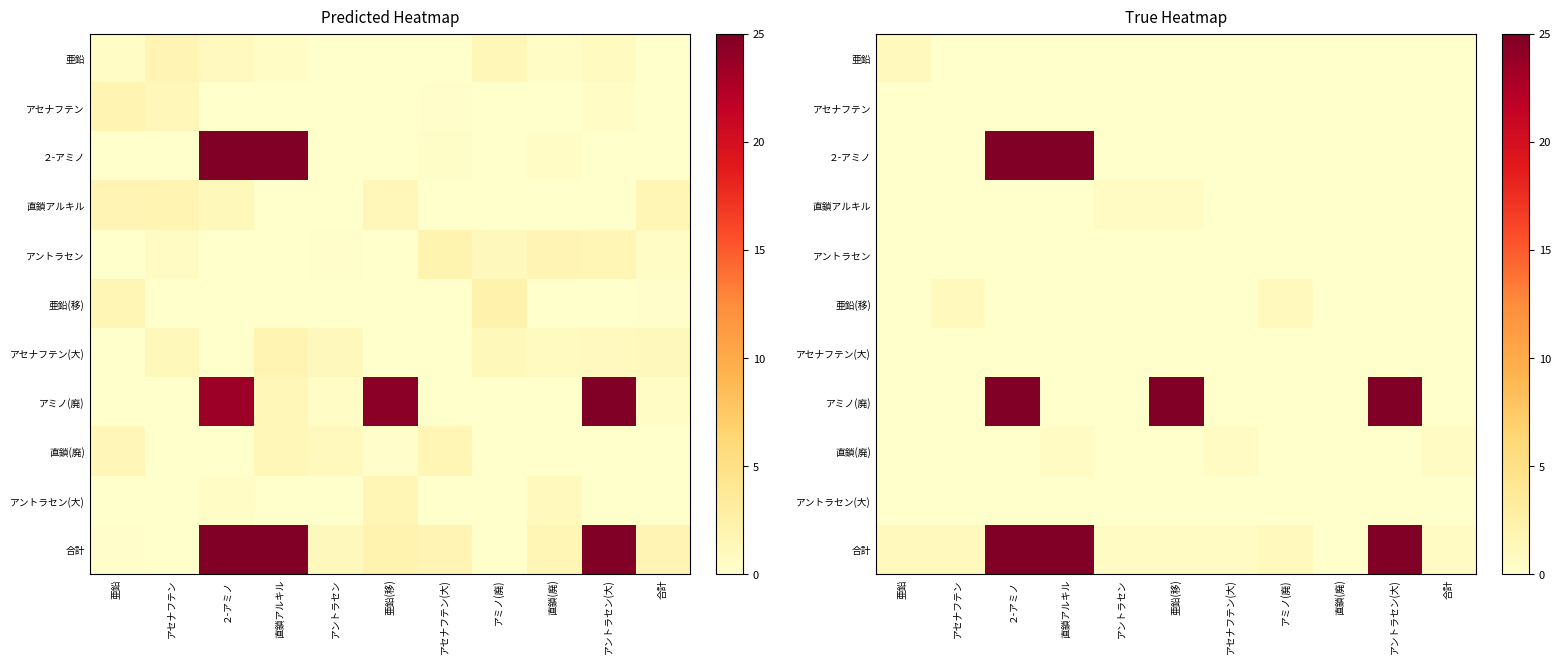

Is the value of 亜鉛(移) at アントラセン(大) greater than the value of 亜鉛 at 亜鉛?

No